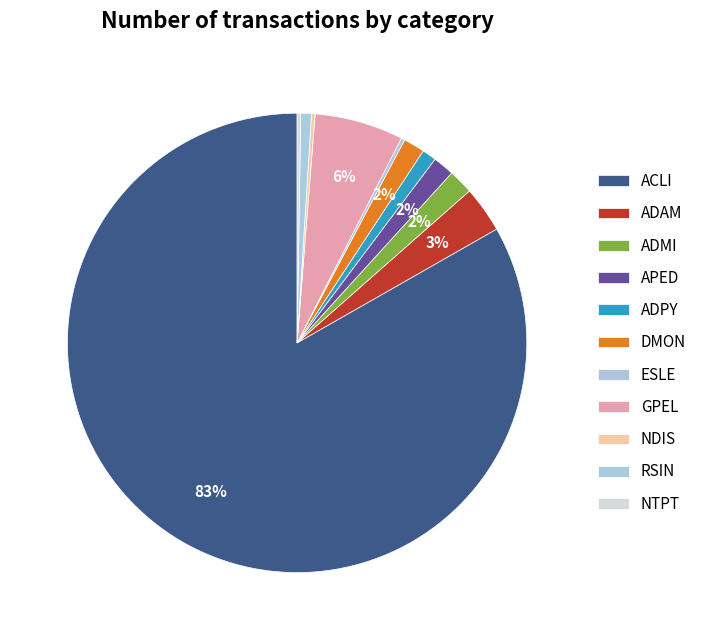

What is the smallest slice in the pie chart?

ESLE